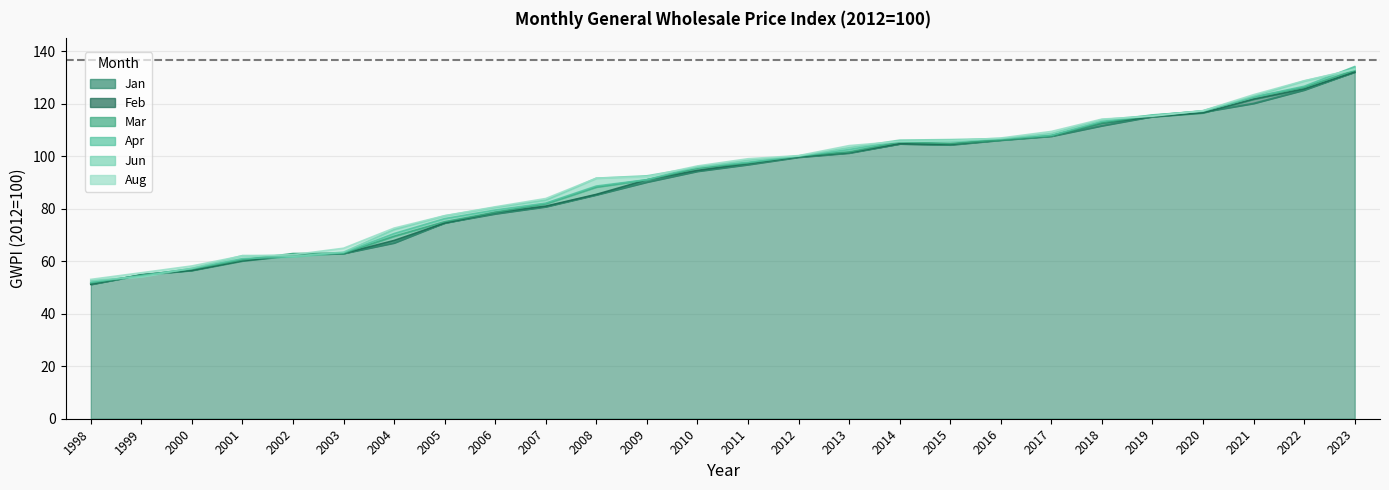

True or false: Apr has more than 2 points higher than both neighbors.

False